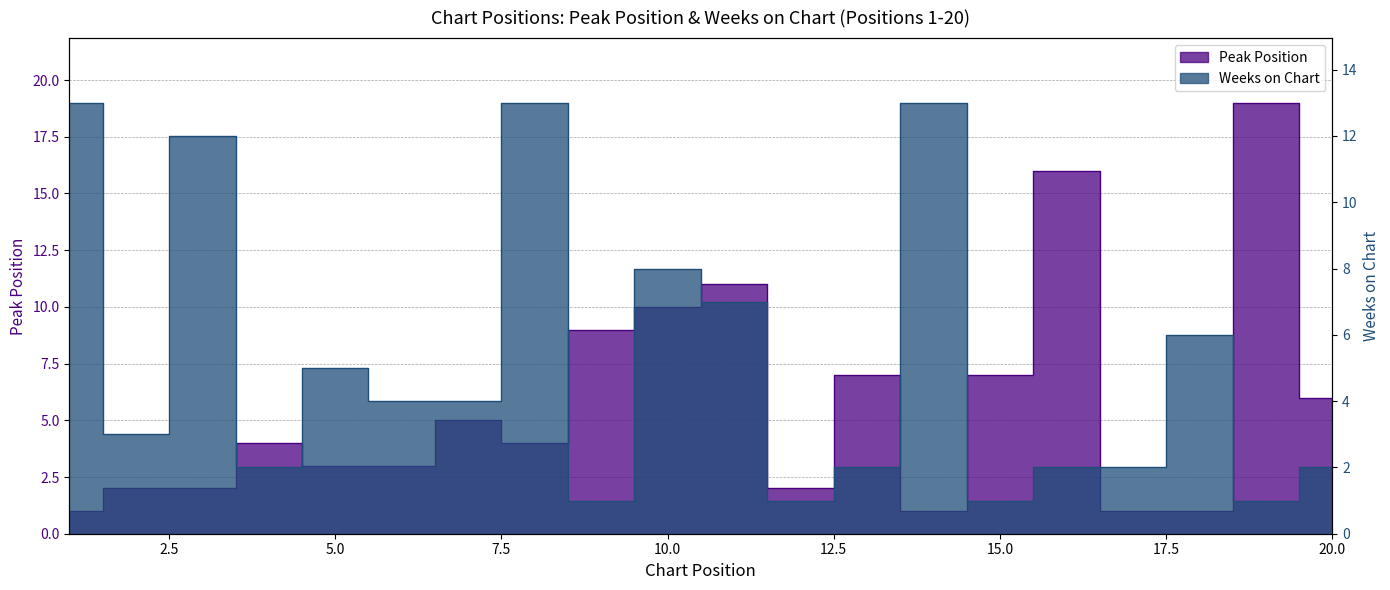

What is the difference between the second highest and second lowest values in the Peak Position series?

15